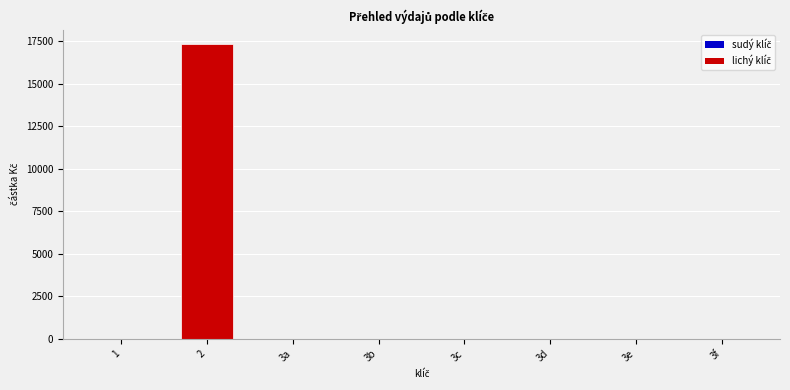

Between 3f and 2, which is larger?

2